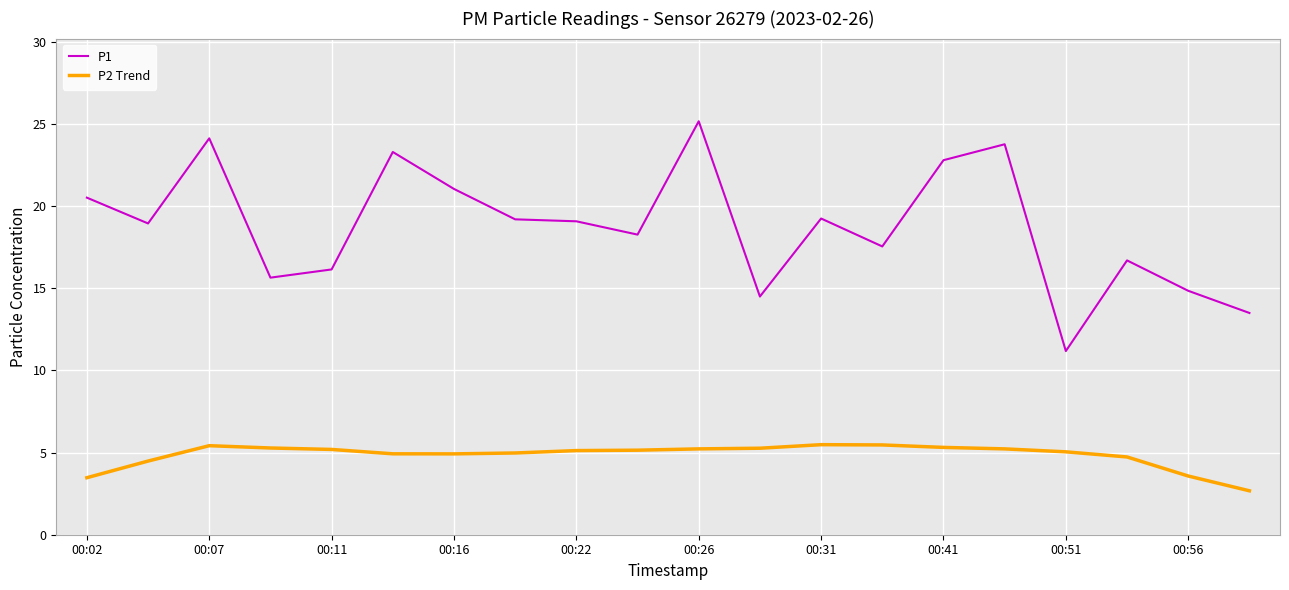

List the series in order of their peak value, highest first.

P1, P2 Trend